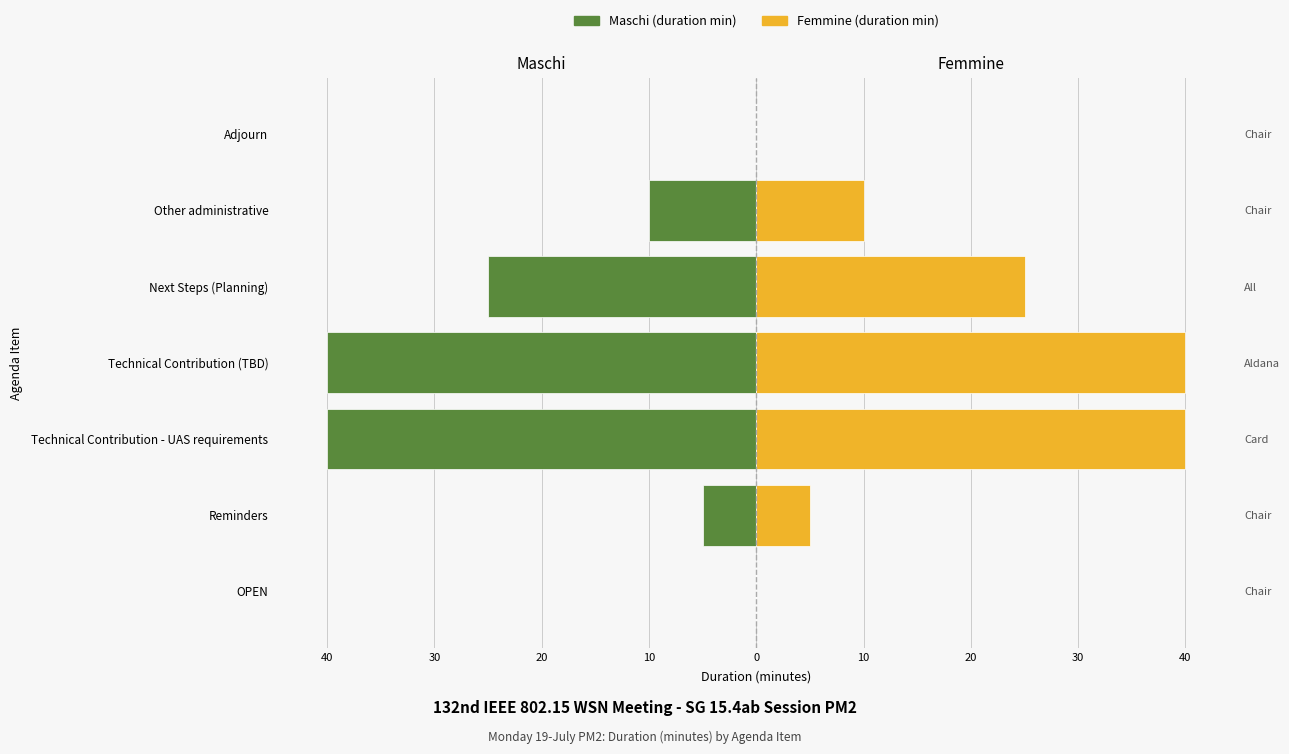

The Maschi series shows -16 at Adjourn. True or false?

False